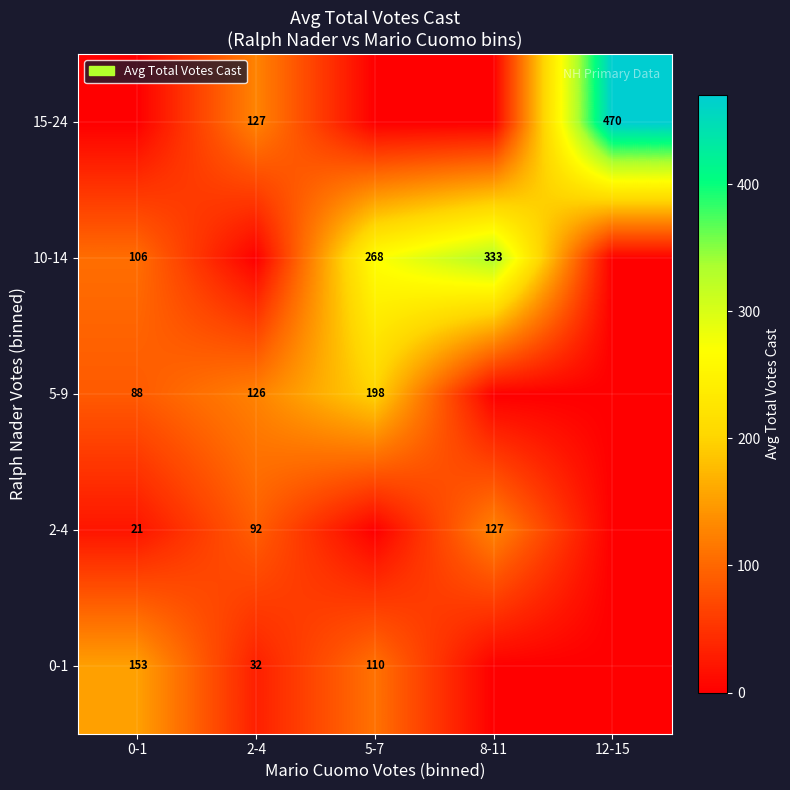

Is the value of 10-14 at 8-11 greater than the value of 15-24 at 2-4?

Yes